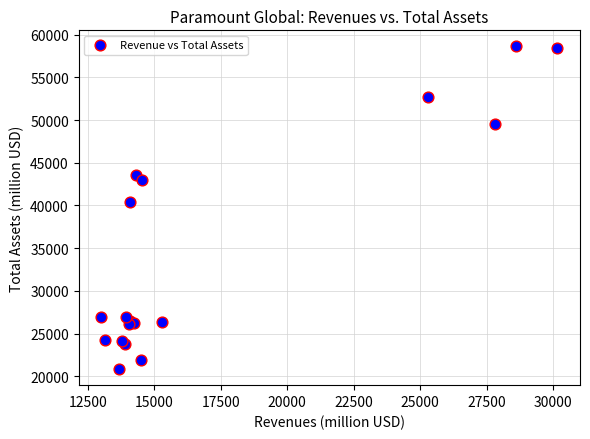

What Y value in the scatter plot is closest to 39731?

40430